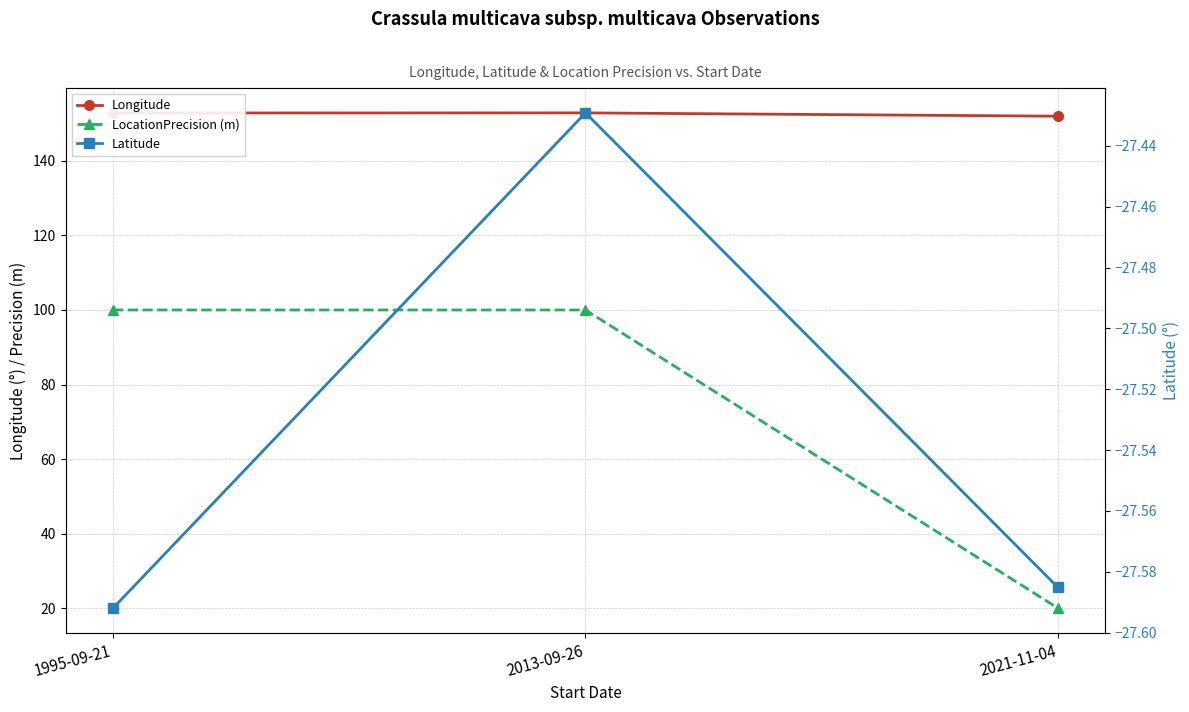

Between 1995-09-21 and 2021-11-04, which series saw the biggest shift?

LocationPrecision (m)